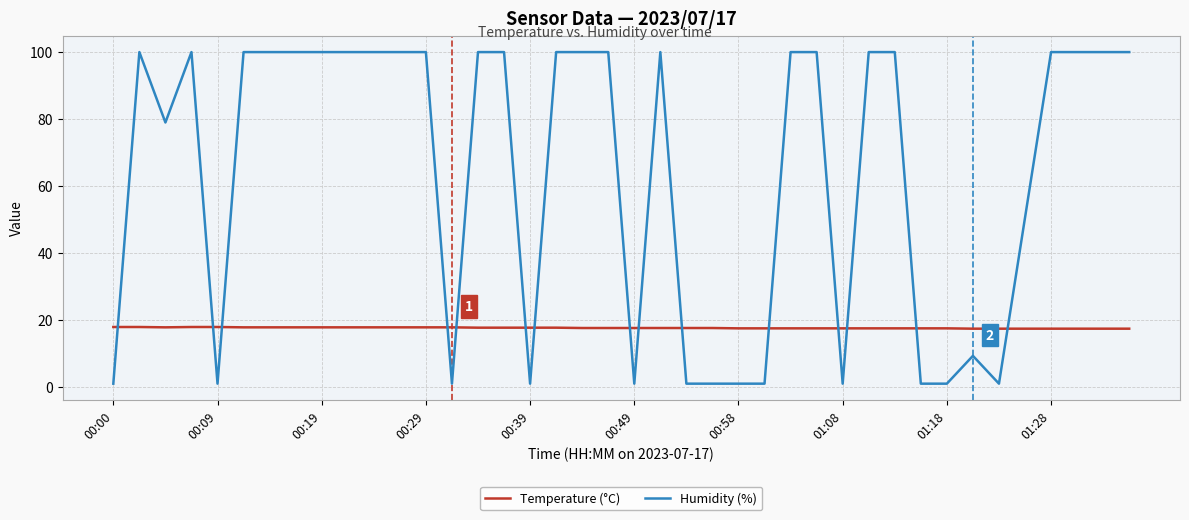

Does the chart have visible grid lines?

Yes